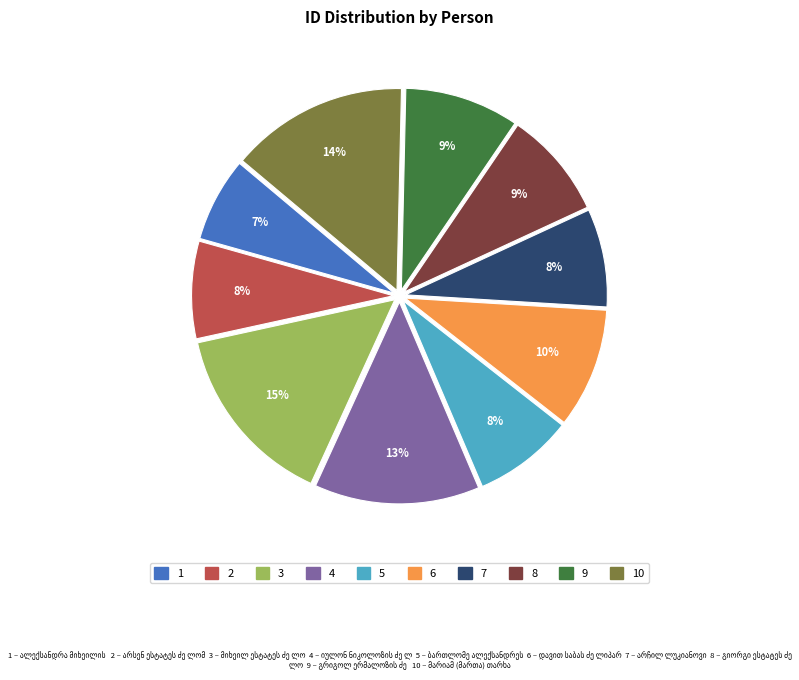

How many segments does this pie chart have?

10